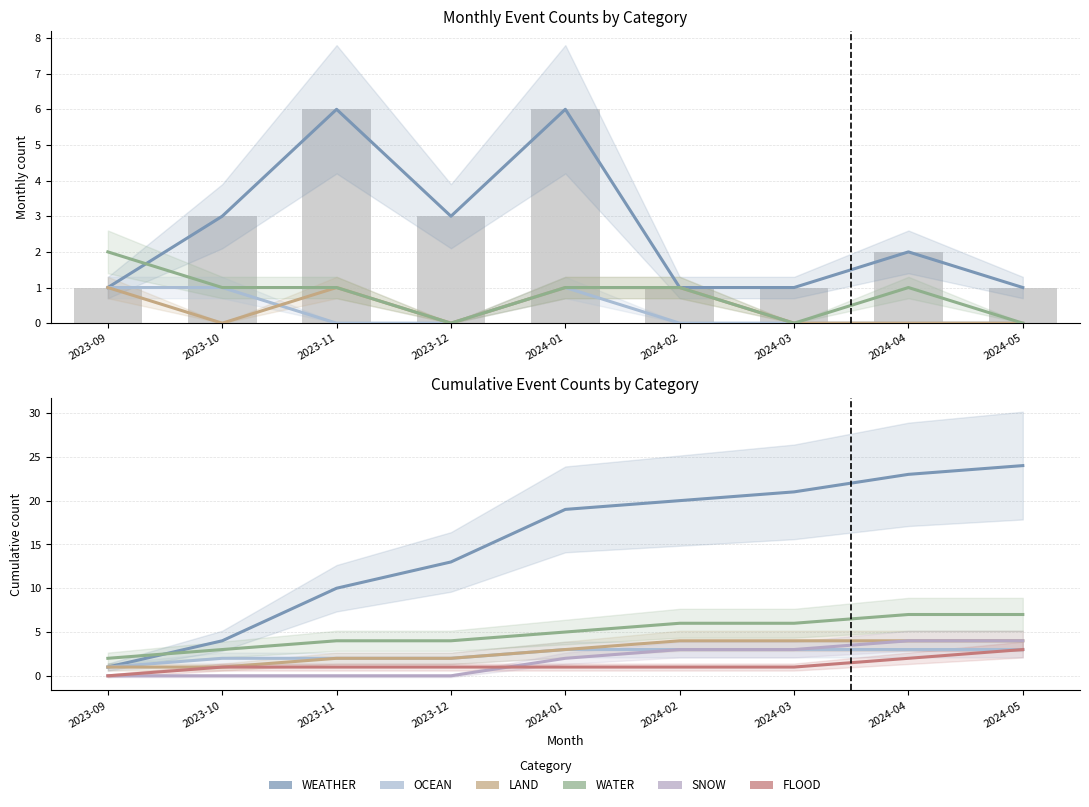

What is the difference between the highest and lowest values at 2024-05?

21